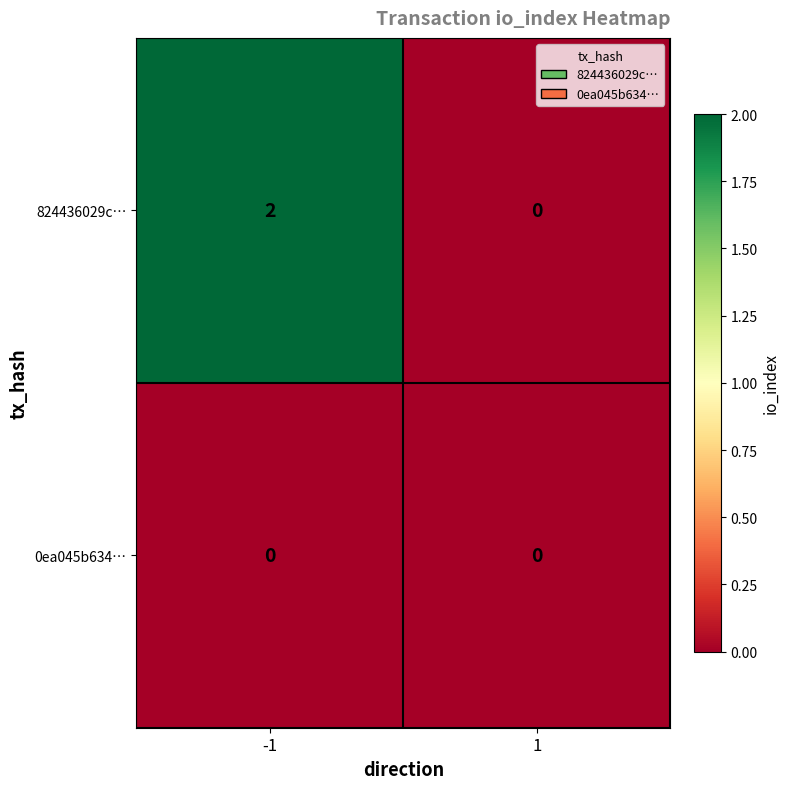

Which series has the largest total across all categories?

824436029c…